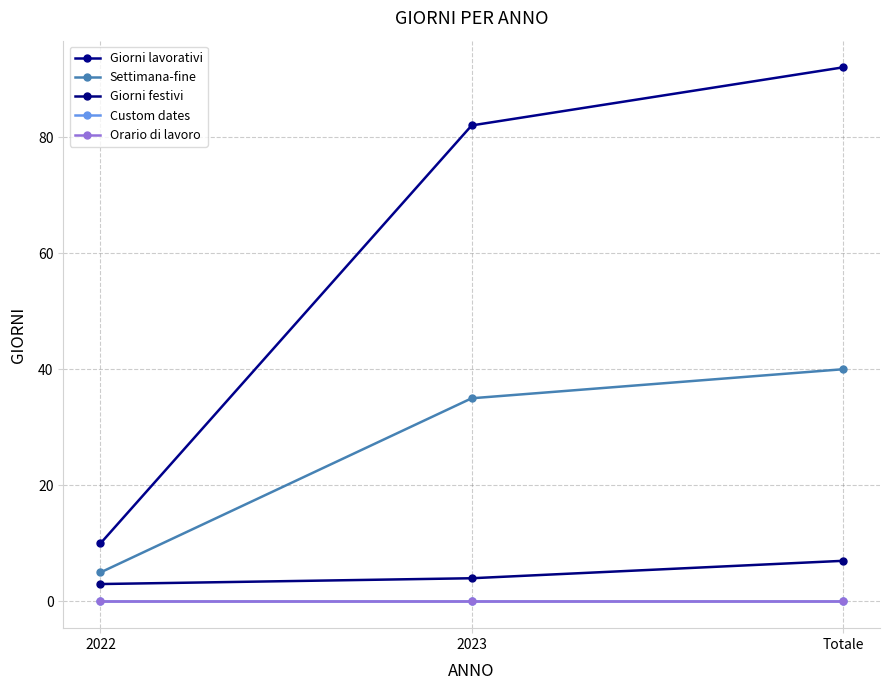

Rank the series by their maximum value, from lowest to highest.

Custom dates, Orario di lavoro, Giorni festivi, Settimana-fine, Giorni lavorativi